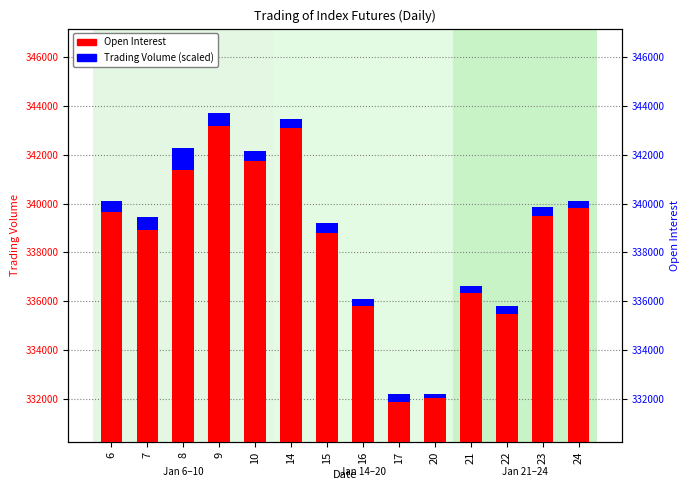

At which label is Trading Volume (scaled) closest to 534?

9